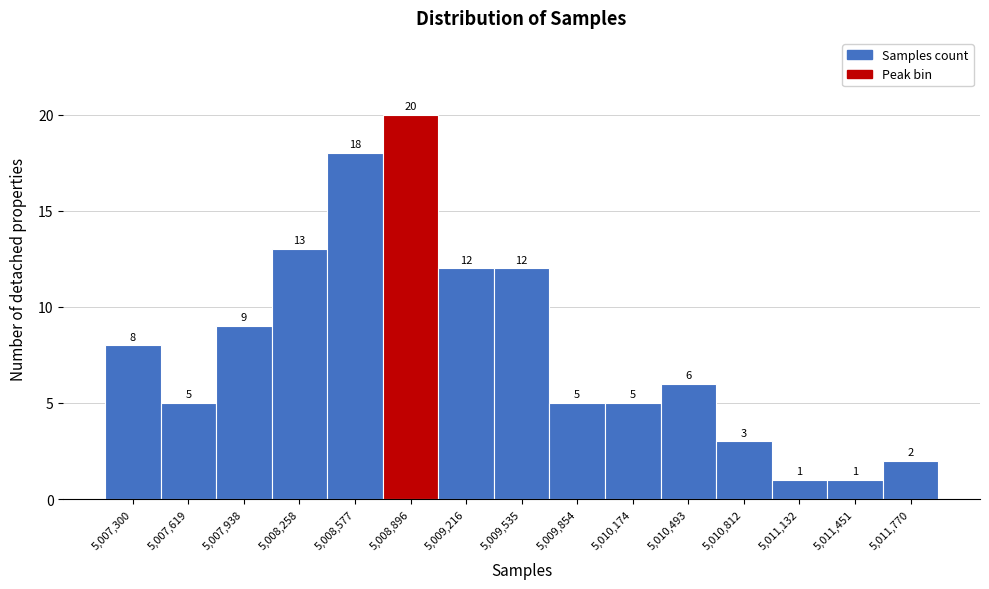

Reading left to right, what are all the values shown in this chart?

5,007,300=8	5,007,619=5	5,007,938=9	5,008,258=13	5,008,577=18	5,008,896=20	5,009,216=12	5,009,535=12	5,009,854=5	5,010,174=5	5,010,493=6	5,010,812=3	5,011,132=1	5,011,451=1	5,011,770=2